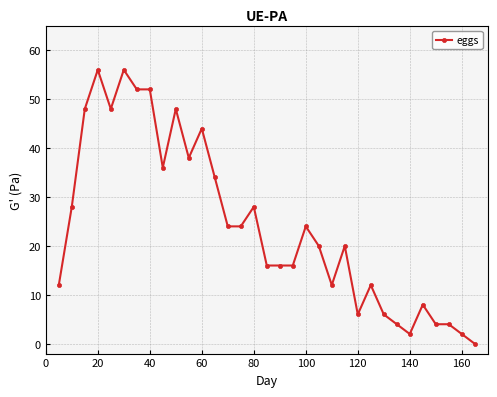

True or false: the data has more than 2 interior local peaks.

True